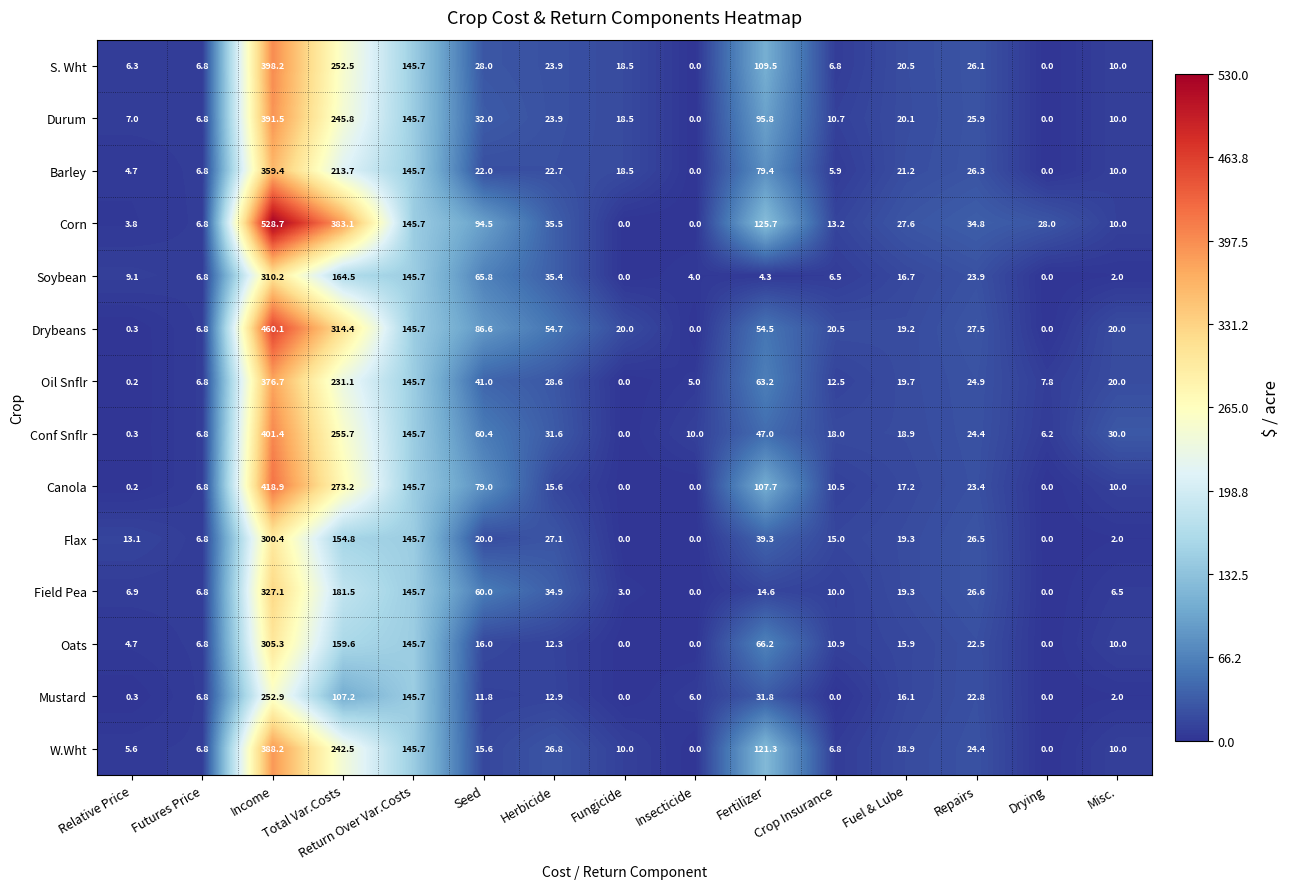

List the series in order of their peak value, lowest first.

Mustard, Flax, Oats, Soybean, Field Pea, Barley, Oil Snflr, W.Wht, Durum, S. Wht, Conf Snflr, Canola, Drybeans, Corn